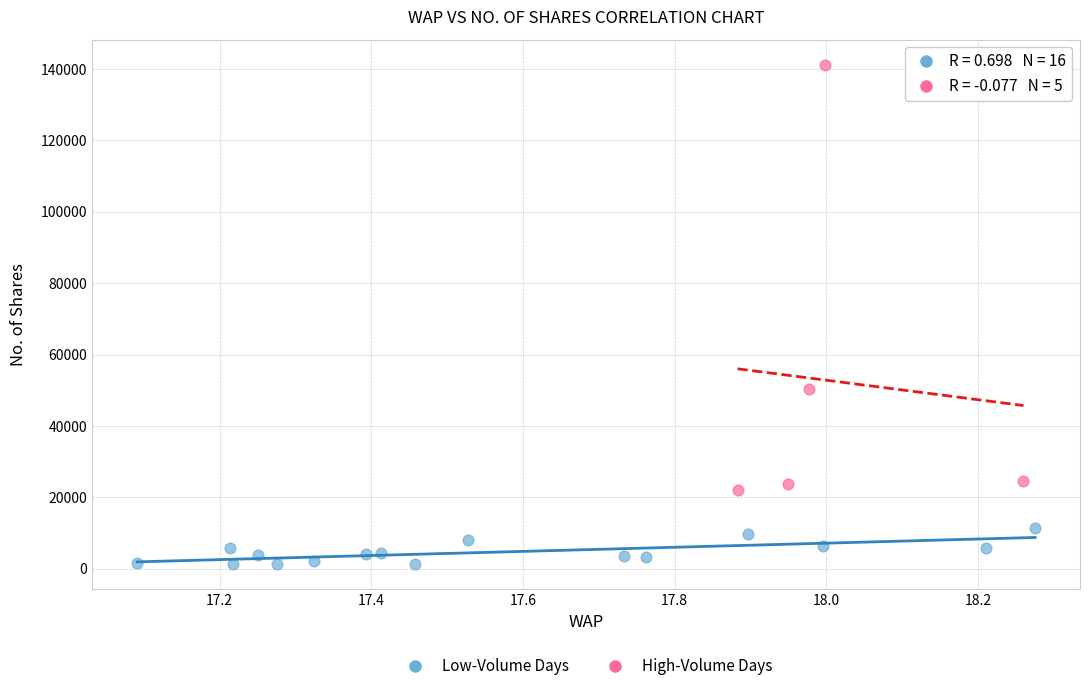

Which series has the largest Y range (max minus min)?

High-Volume Days